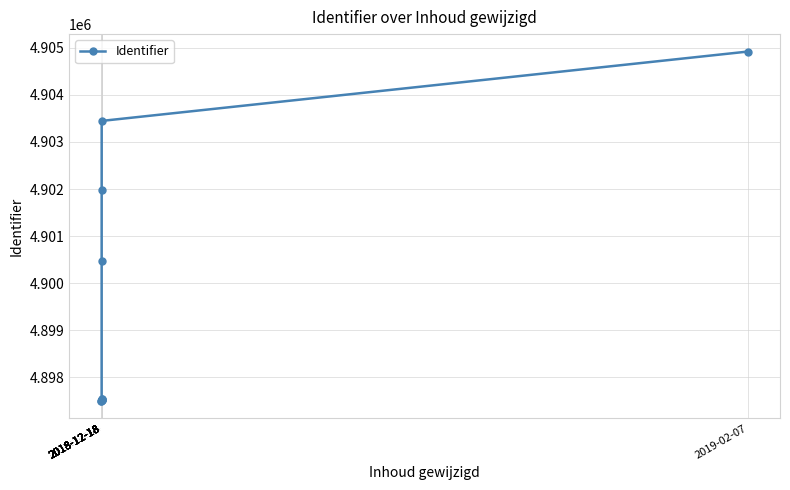

The value at 2018-12-18 is 3070487. True or false?

False